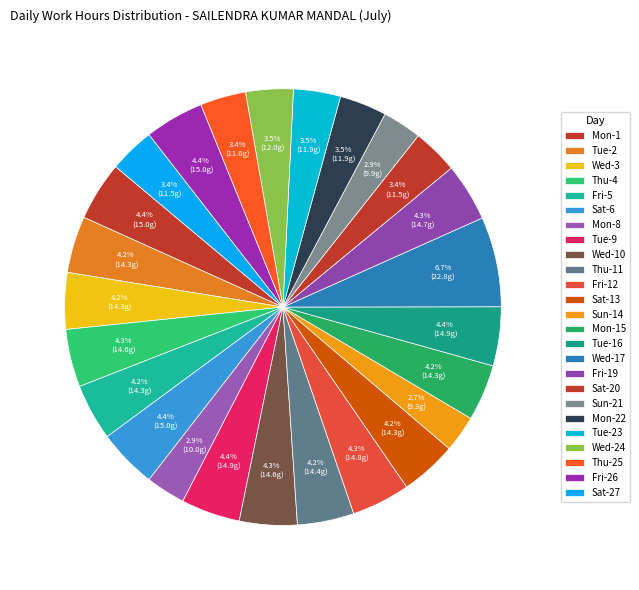

Which has a higher value, Mon-1 or Sat-6?

Sat-6